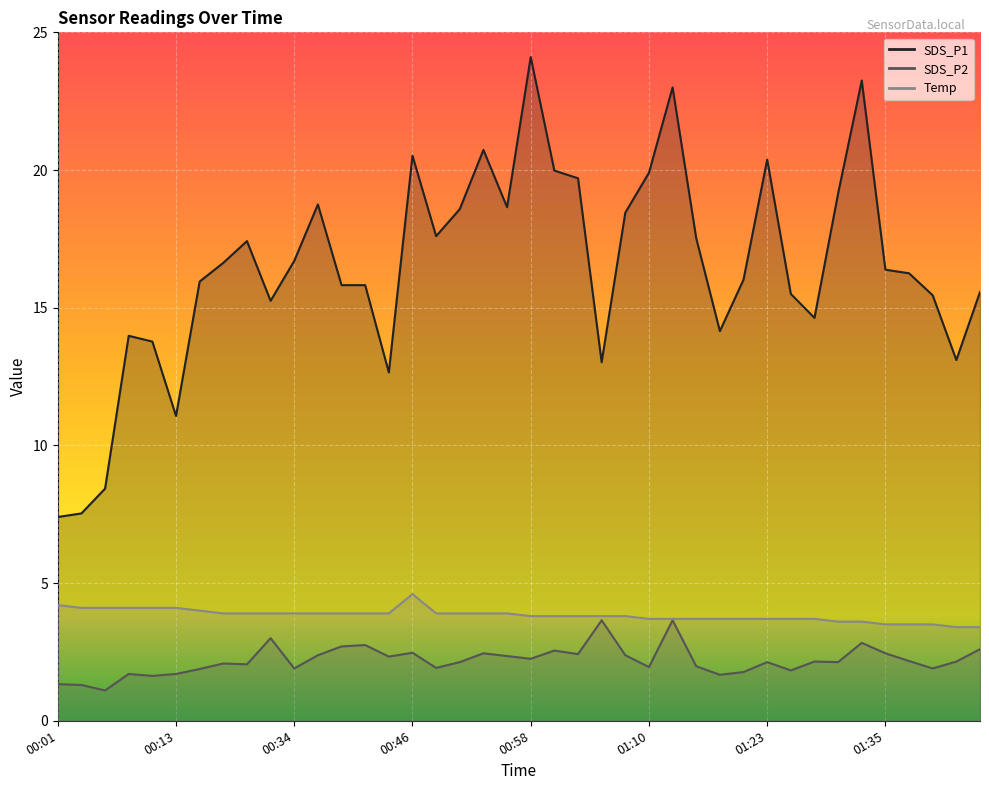

At 01:42, list the series in order from smallest to largest.

SDS_P2, Temp, SDS_P1